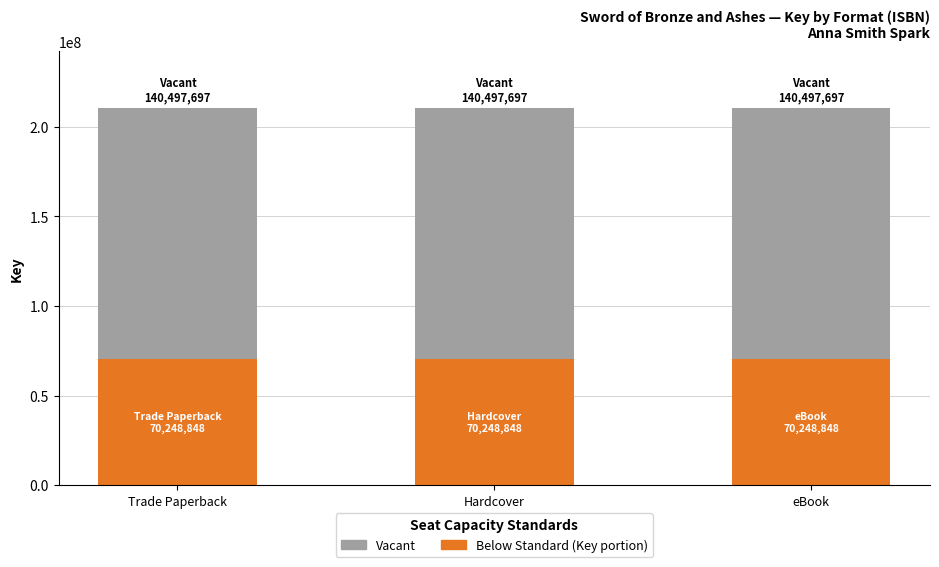

Are the bars grouped side by side (vs. stacked)?

No